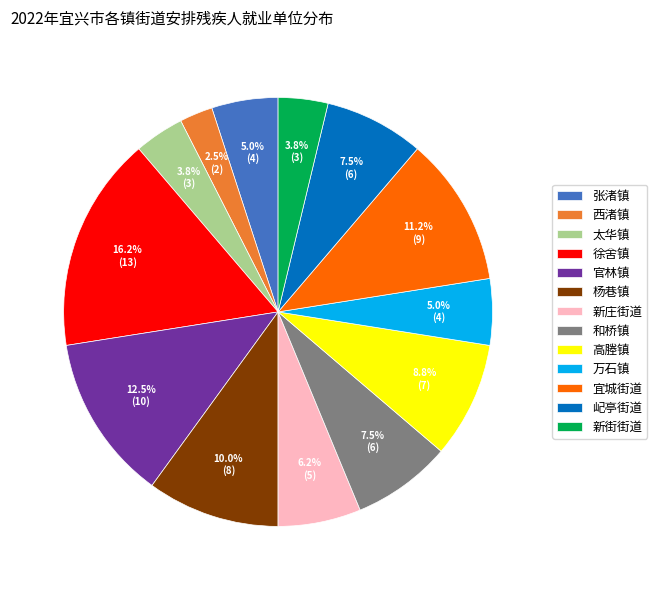

Between 官林镇 and 高塍镇, which is larger?

官林镇